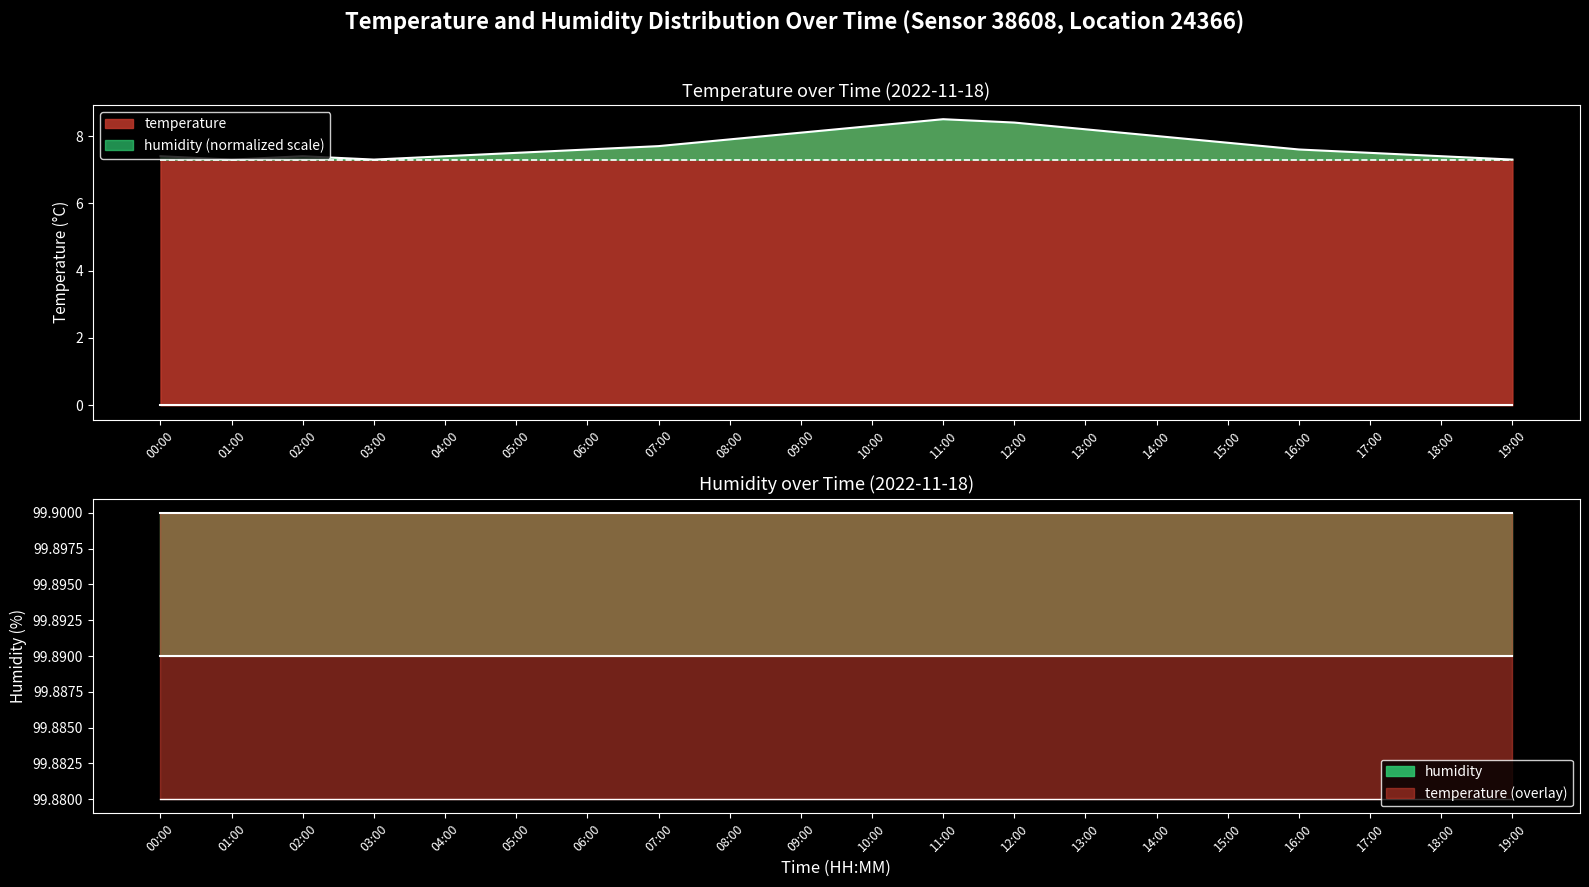

What is the average value?

7.7